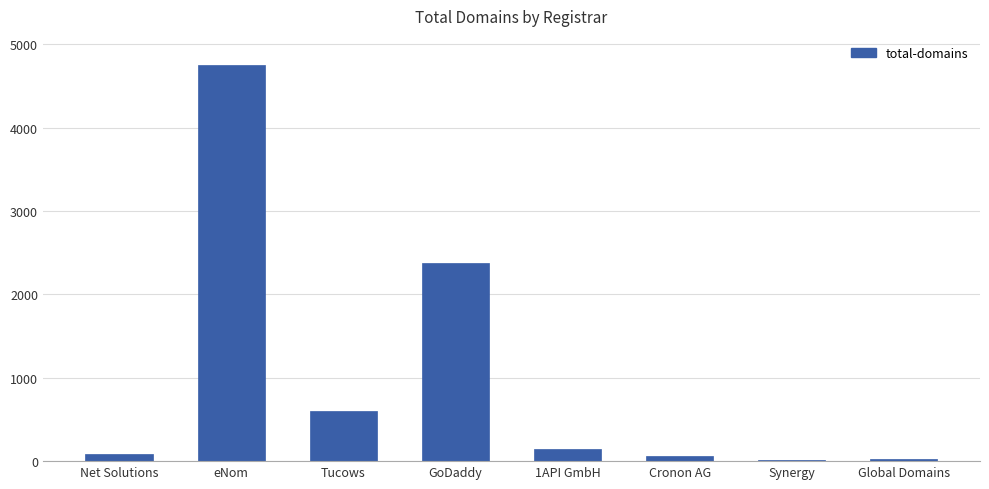

True or false: the data shows 148 at 1API GmbH.

True